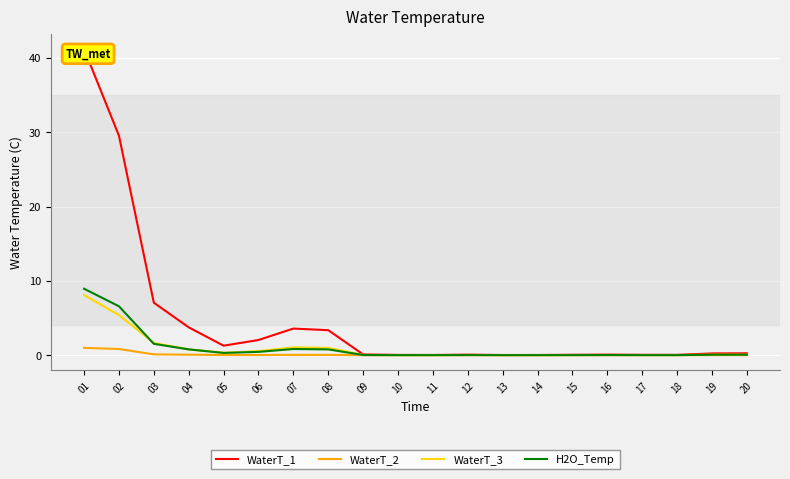

What is the maximum value for WaterT_3?

8.1